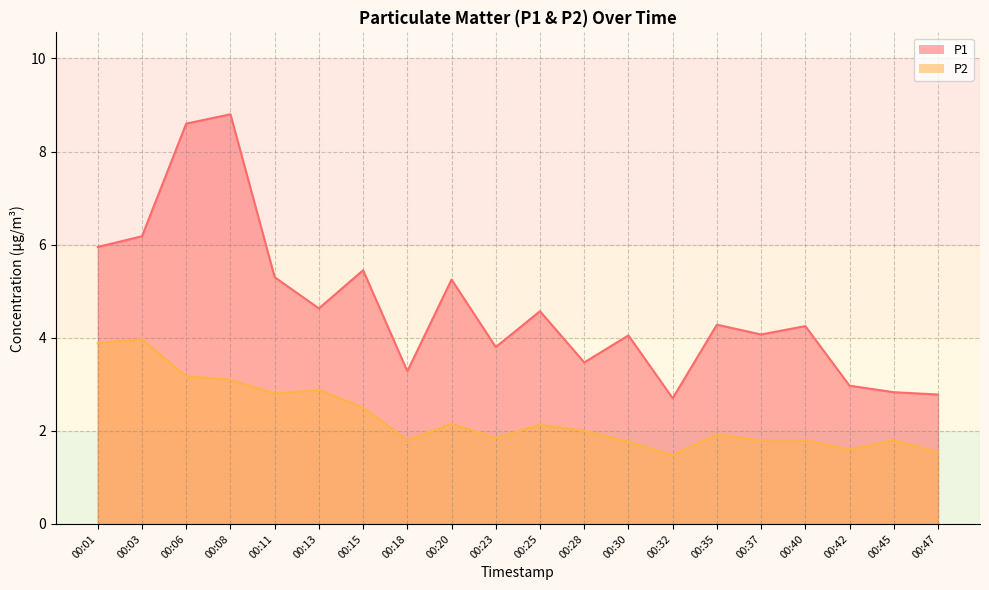

At which label does P2 first exceed 2?

00:01